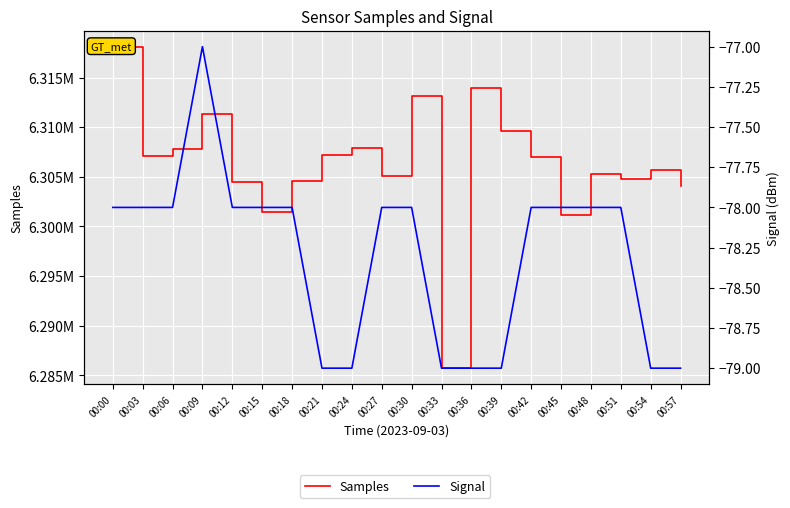

True or false: Samples and Signal intersect in this chart.

False